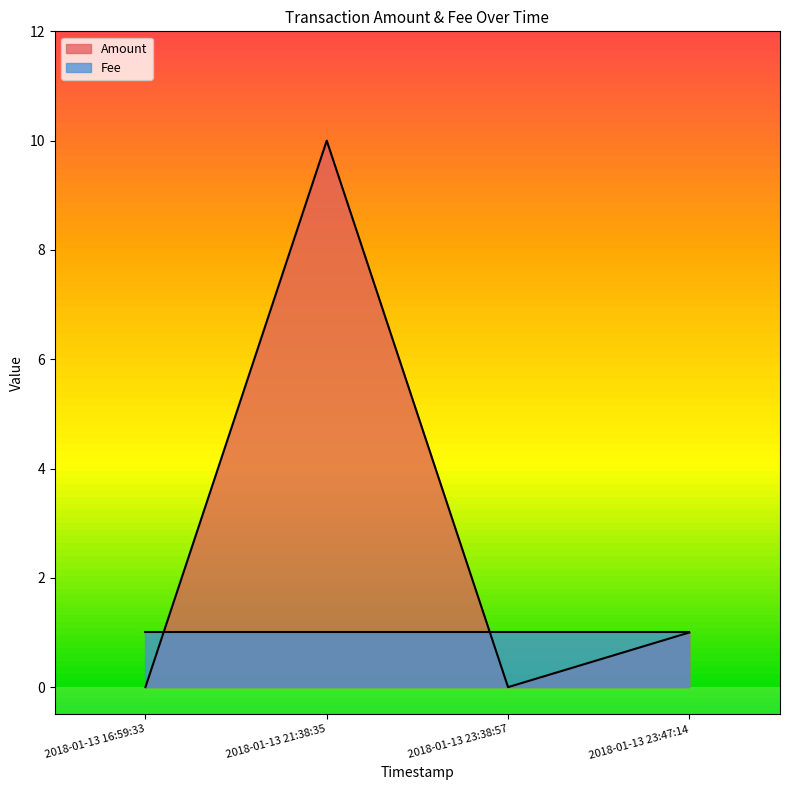

The value at 2018-01-13 21:38:35 is 6. True or false?

False